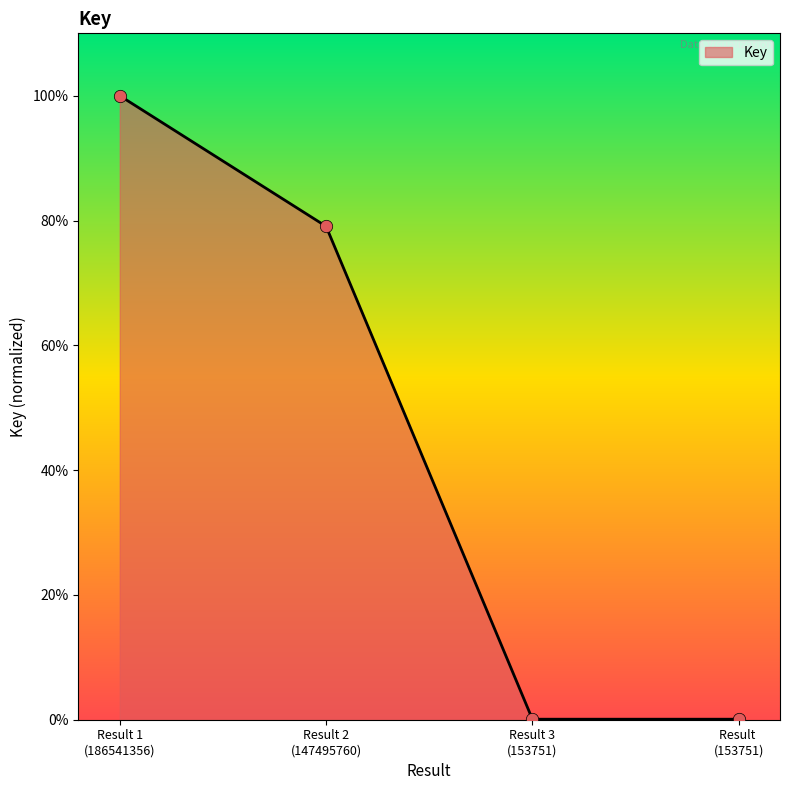

Does the chart have visible grid lines?

No